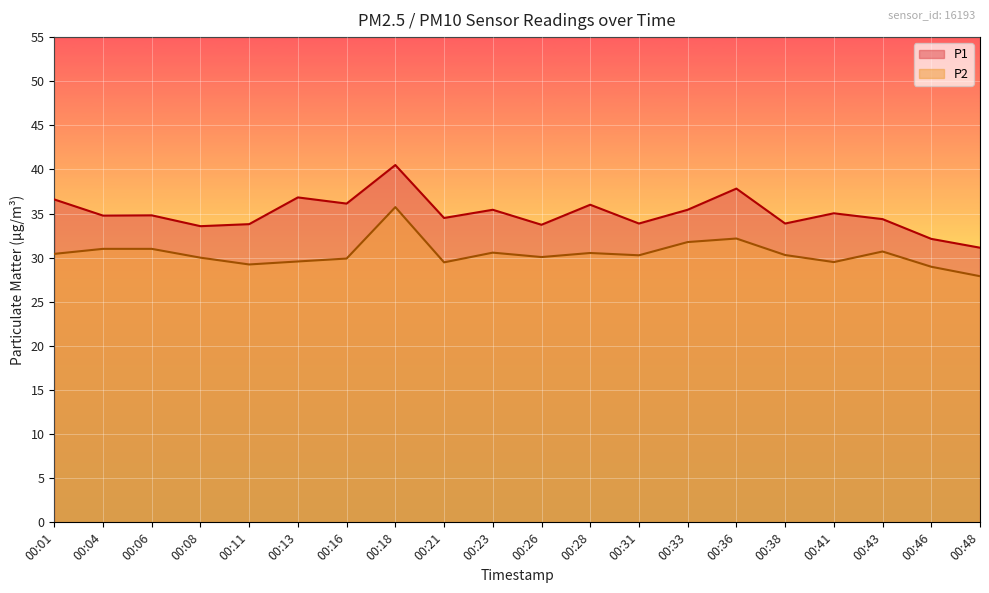

True or false: P1 has more than 0 points higher than both neighbors.

True